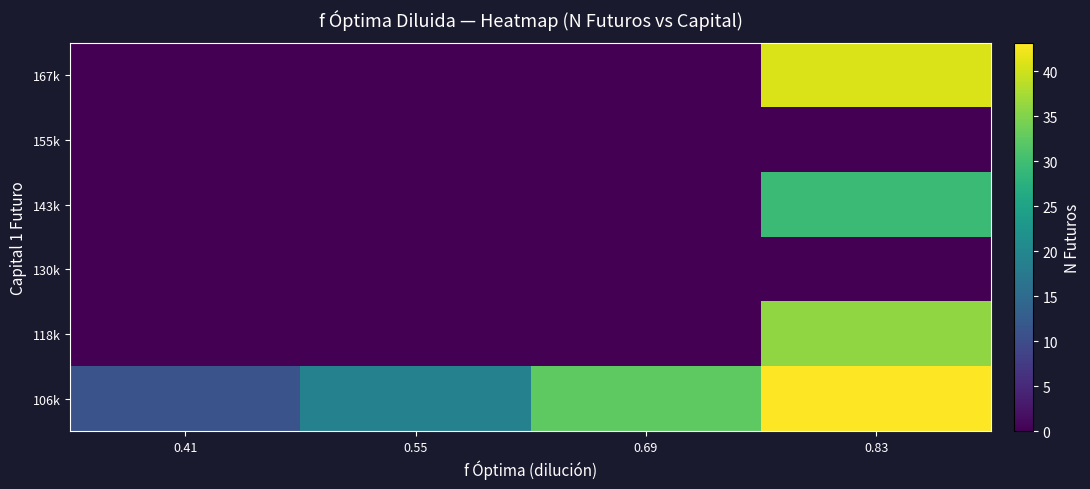

Reading left to right, extract all data points from this chart.

106k: 0.41=11.0	0.55=19.0	0.69=32.5	0.83=43.2
118k: 0.41=0.0	0.55=0.0	0.69=0.0	0.83=36.0
130k: 0.41=0.0	0.55=0.0	0.69=0.0	0.83=0.0
143k: 0.41=0.0	0.55=0.0	0.69=0.0	0.83=29.5
155k: 0.41=0.0	0.55=0.0	0.69=0.0	0.83=0.0
167k: 0.41=0.0	0.55=0.0	0.69=0.0	0.83=40.7